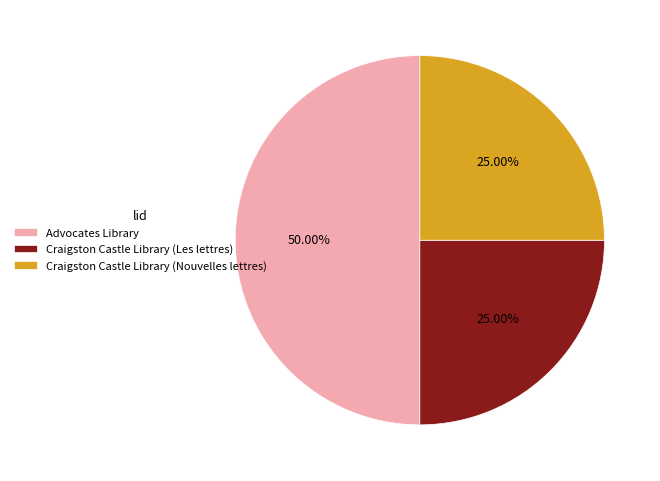

What is the total percentage of Craigston Castle Library (Nouvelles lettres) and Craigston Castle Library (Les lettres)?

50.0%